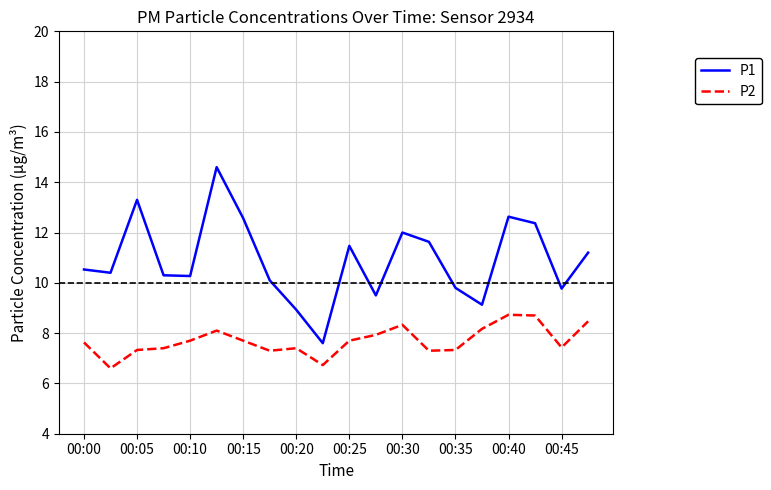

List the series in order of their overall mean, lowest first.

P2, P1